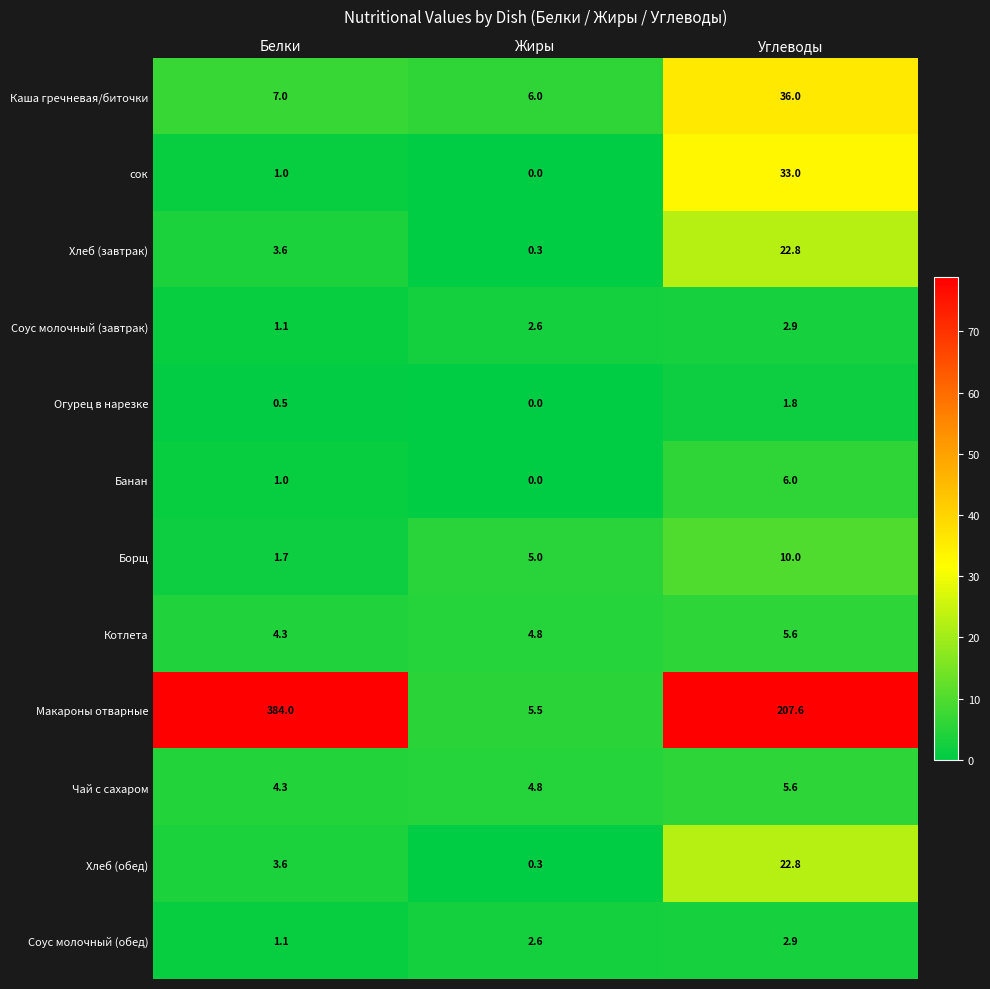

True or false: Борщ has a value of 8.9 at Жиры.

False